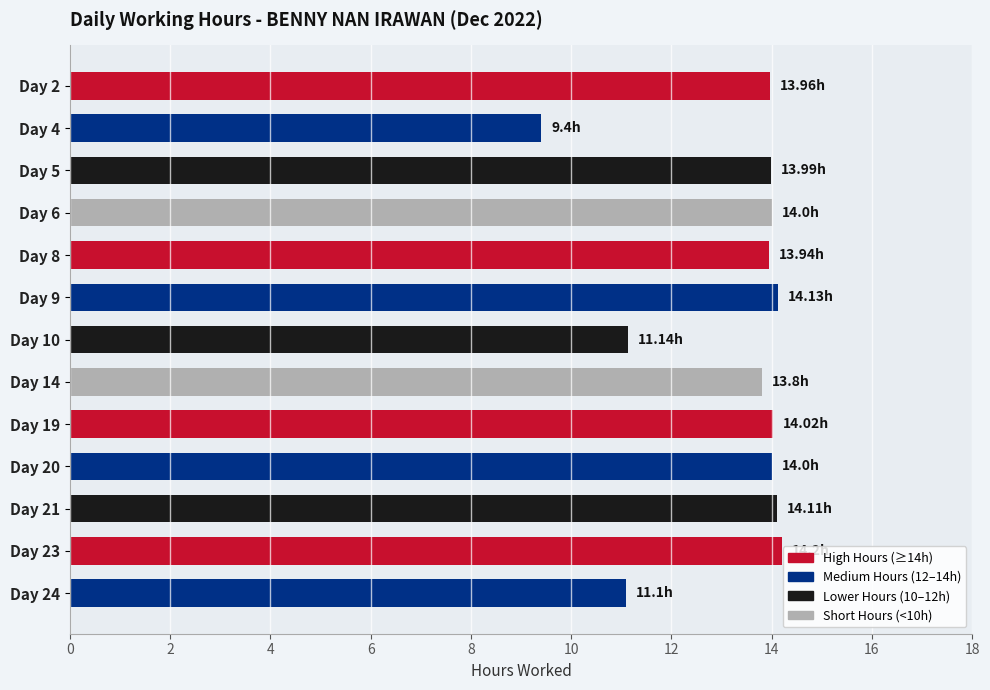

Which has a higher value, Day 24 or Day 8?

Day 8